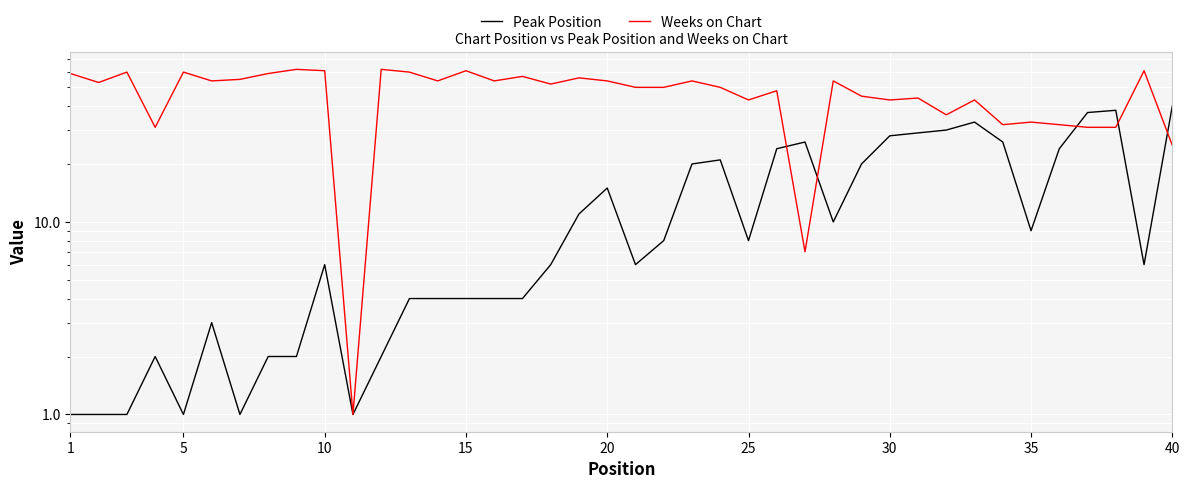

How many categories are shown in the chart?

40